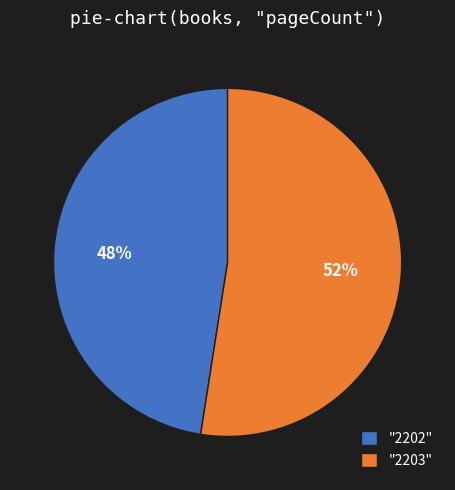

Between "2203" and "2202", which is larger?

"2203"